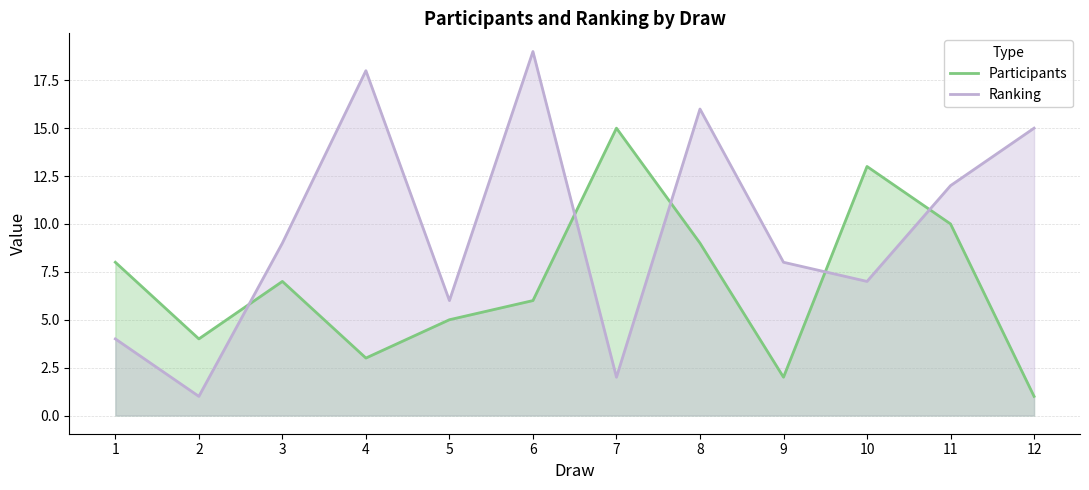

At which category is the sum across all series the highest?

6